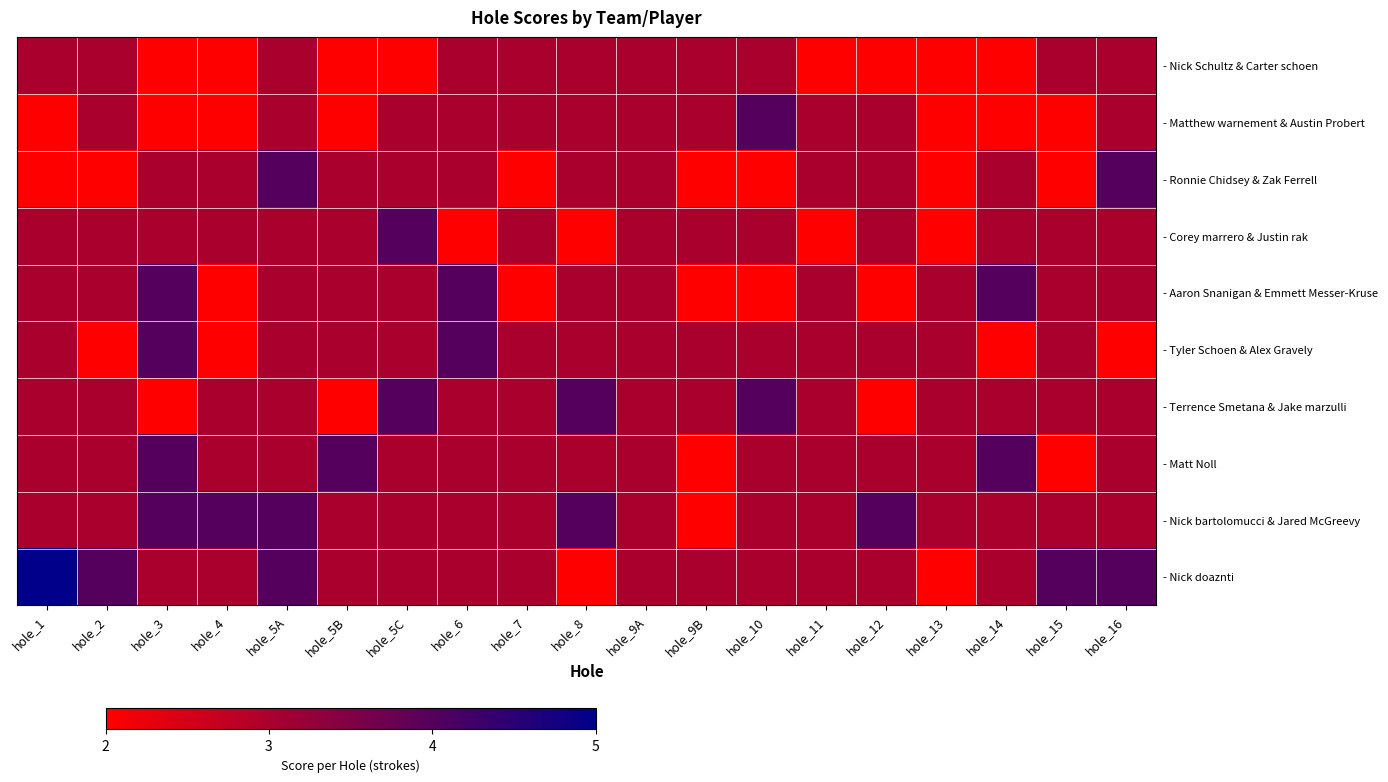

Rank the series at hole_4 from lowest to highest value.

- Nick Schultz & Carter schoen, - Matthew warnement & Austin Probert, - Aaron Snanigan & Emmett Messer-Kruse, - Tyler Schoen & Alex Gravely, - Ronnie Chidsey & Zak Ferrell, - Corey marrero & Justin rak, - Terrence Smetana & Jake marzulli, - Matt Noll, - Nick doaznti, - Nick bartolomucci & Jared McGreevy